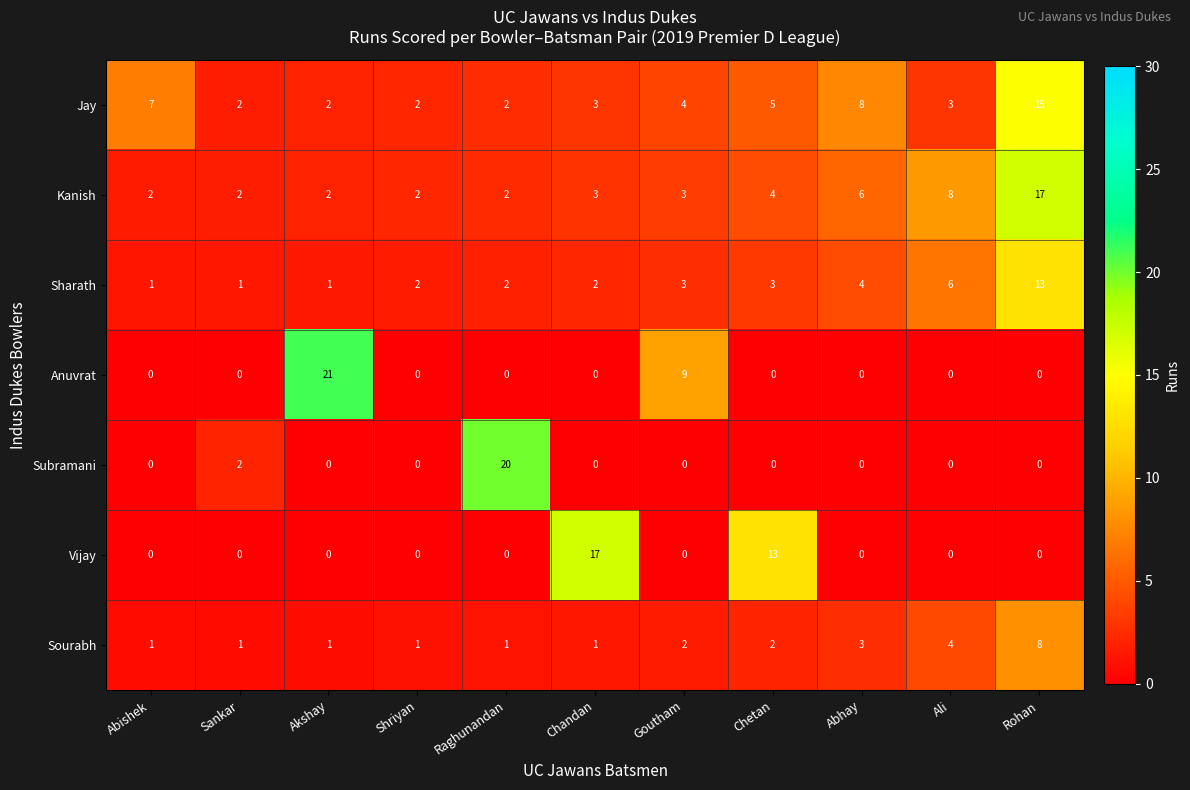

What is the sum of all Sourabh values?

25